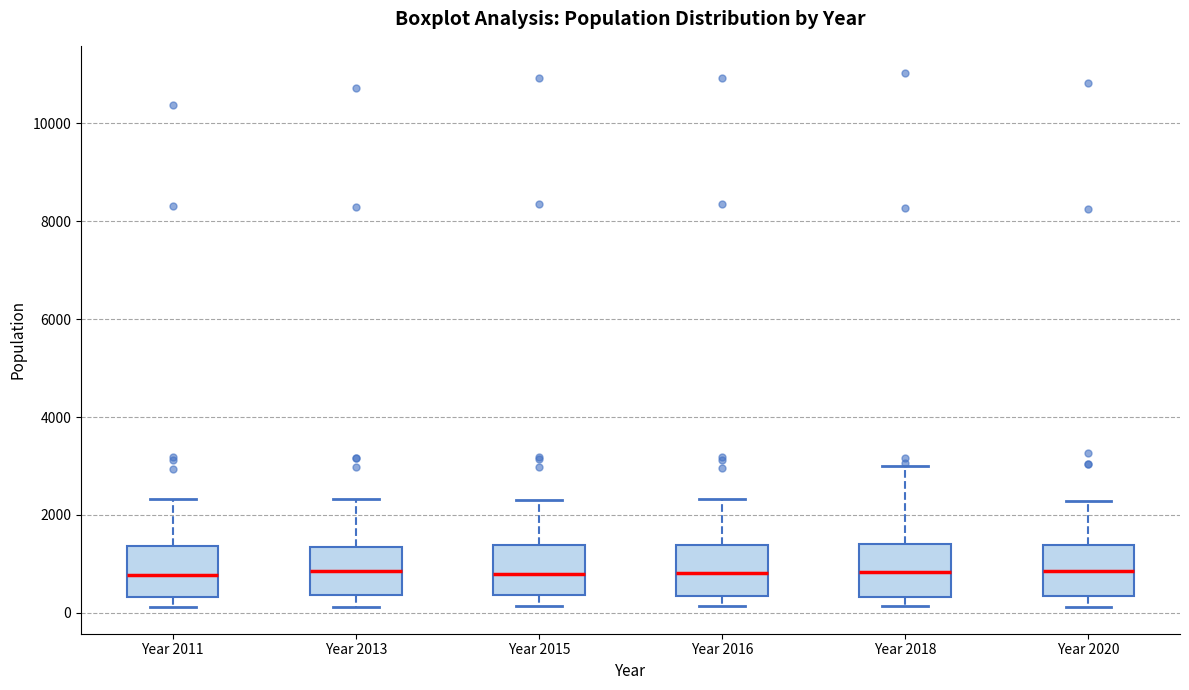

Where does the median line of the box for Year 2011 sit on the y-axis? The values are not printed on the chart, so give them approximately, as read against the axis.

800